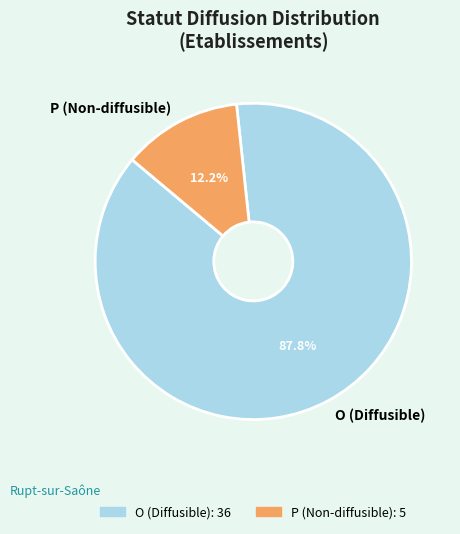

Which has a higher value, O or P?

O